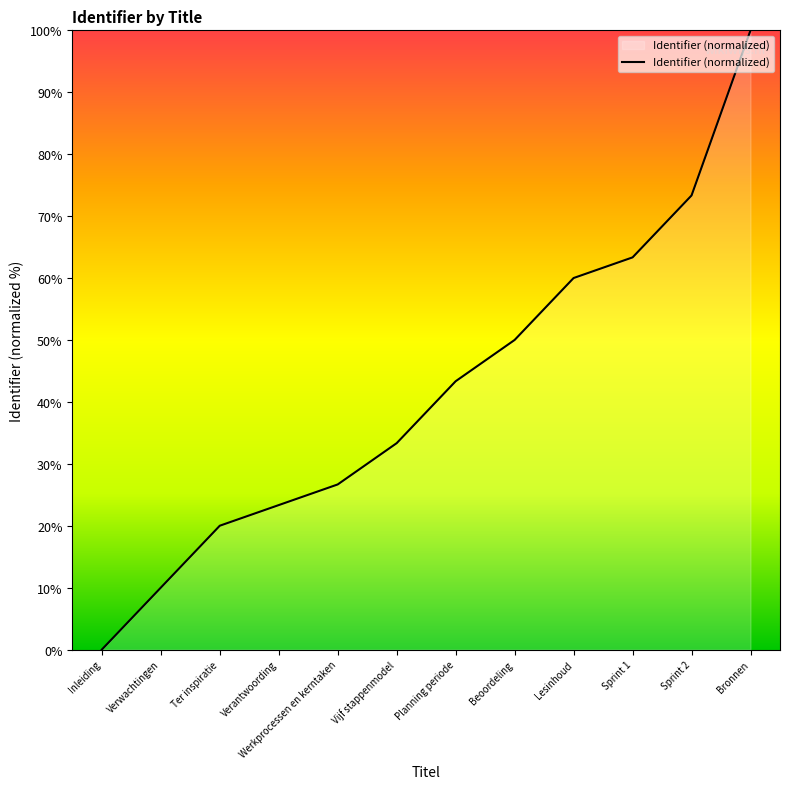

Does the chart display data point markers on the line(s)?

No